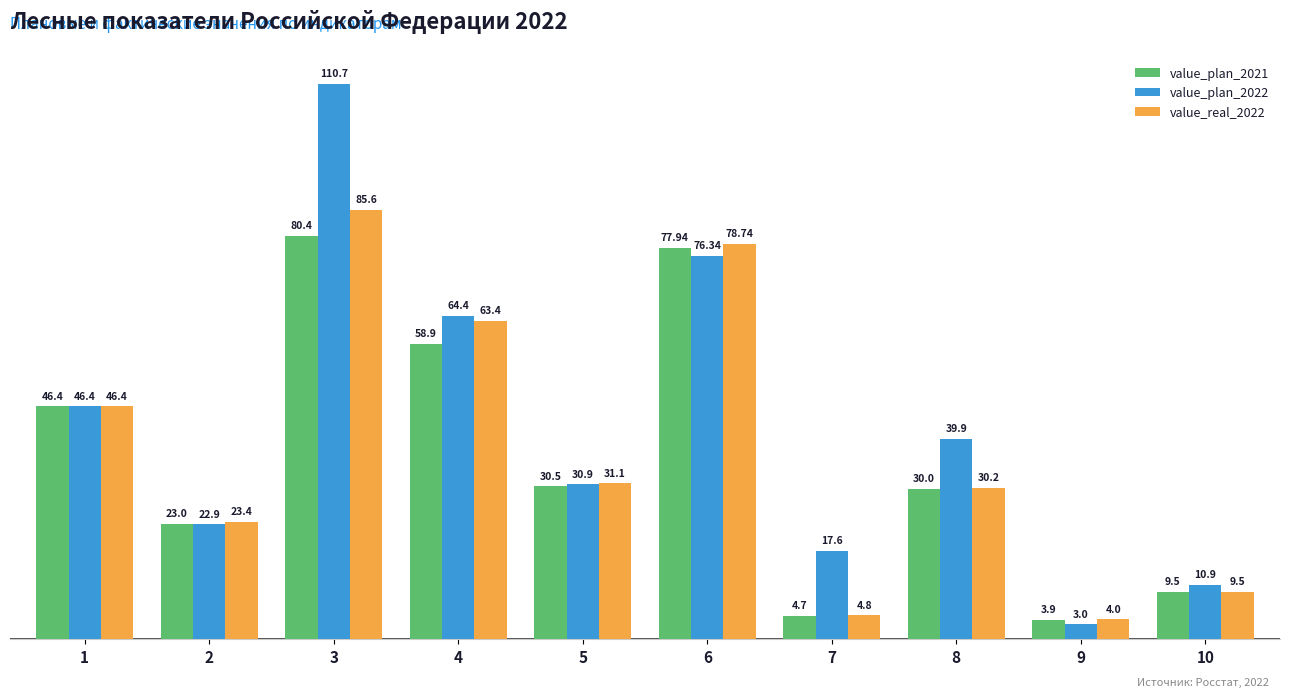

Between 1 and 5, which series saw the biggest shift?

value_plan_2021